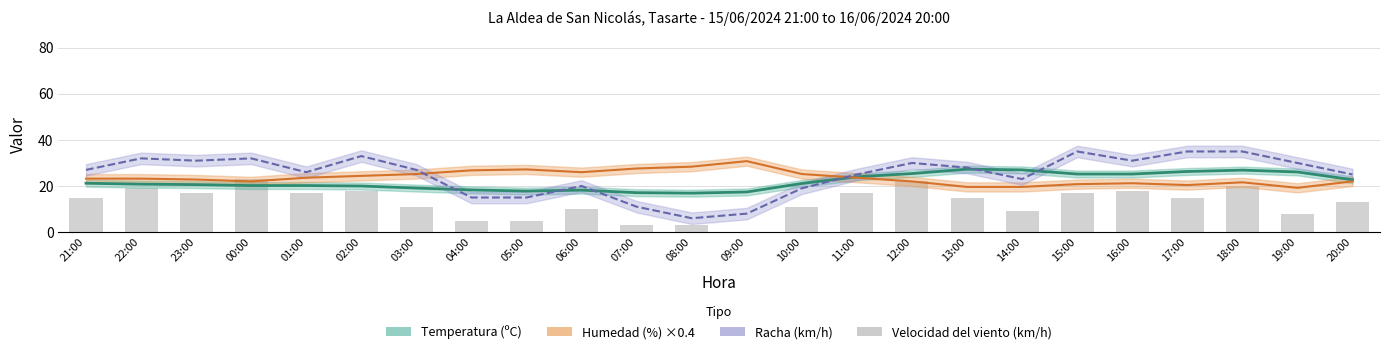

How many groups of bars are there?

24